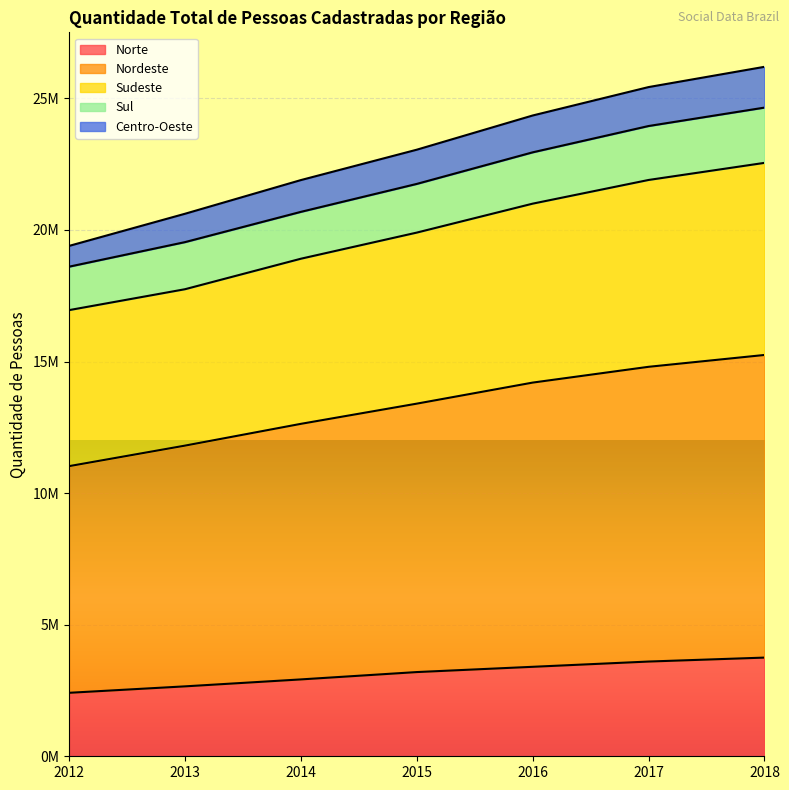

At which category is the sum across all series the highest?

2018